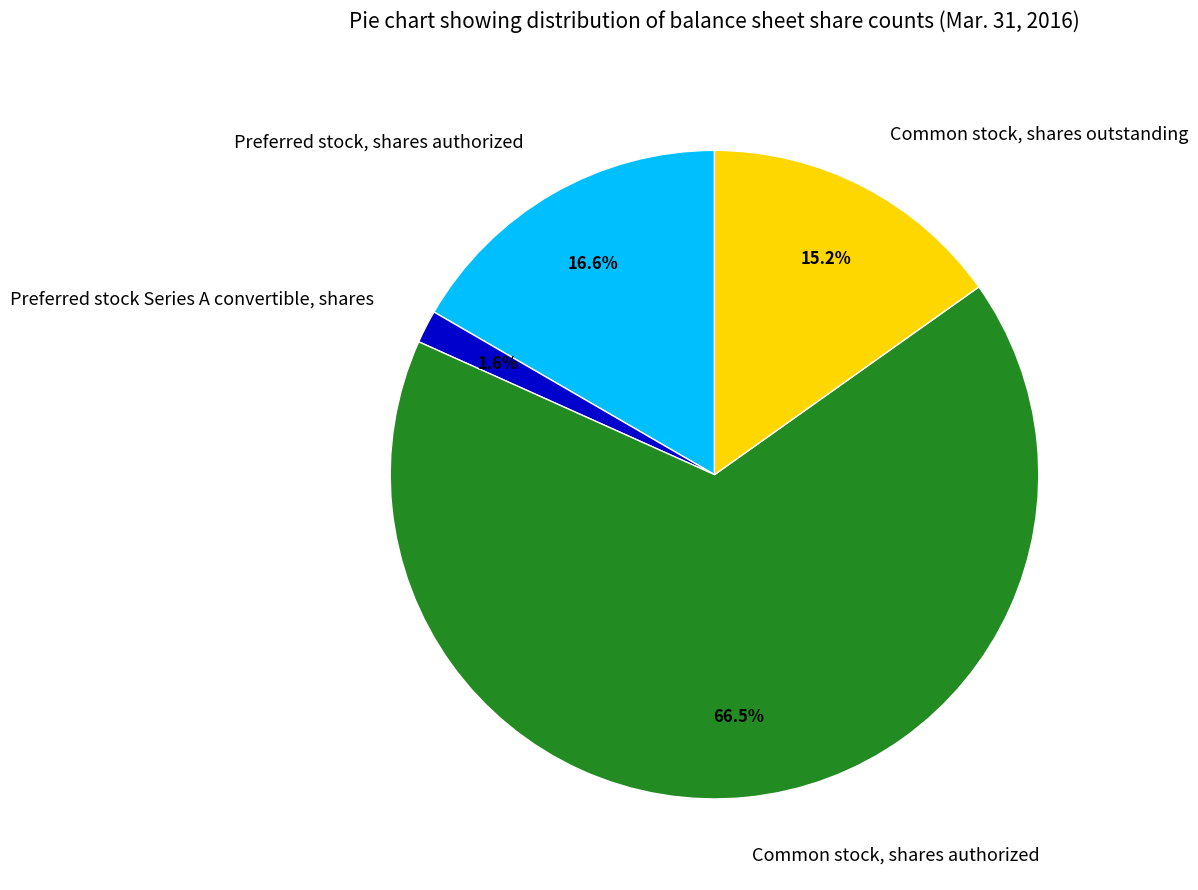

True or false: Common stock, shares authorized accounts for 81% of the total.

False